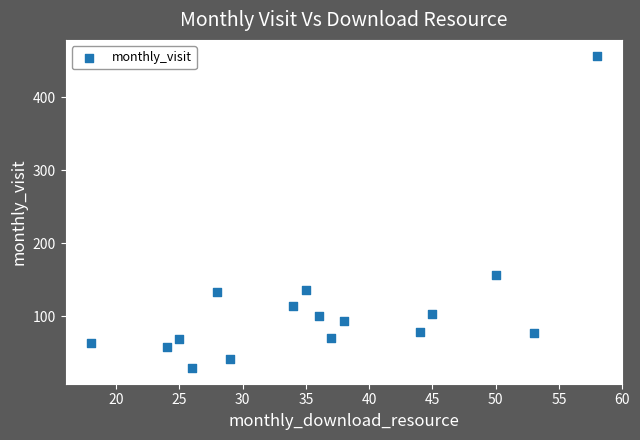

What is the range of X values (max minus min)?

40